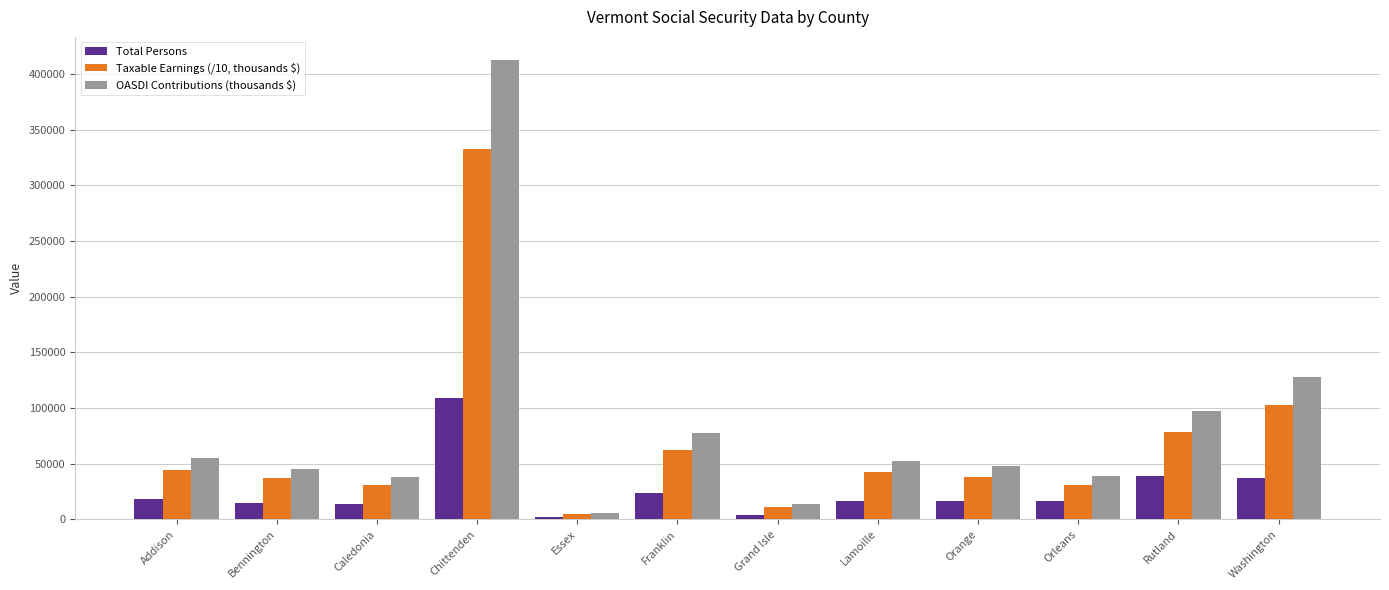

At which category is the sum across all series the highest?

Chittenden